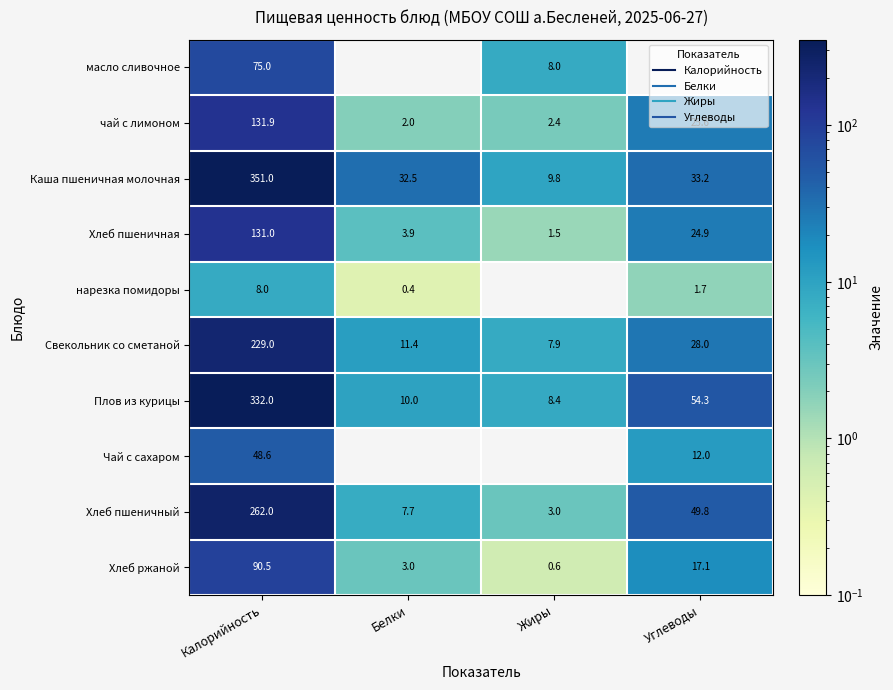

Is the value of масло сливочное at Жиры greater than the value of Свекольник со сметаной at Белки?

No